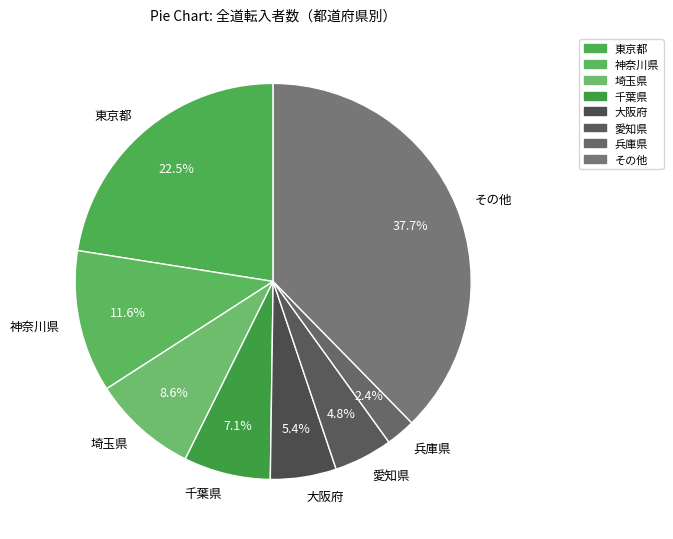

What is the largest slice in the pie chart?

その他